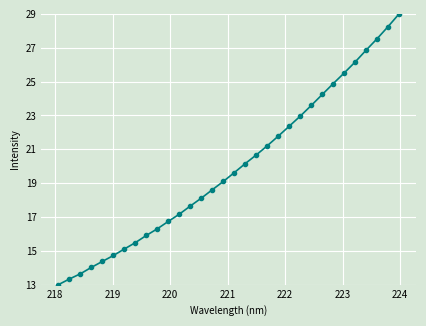

What is the maximum value shown in the chart?

29.0